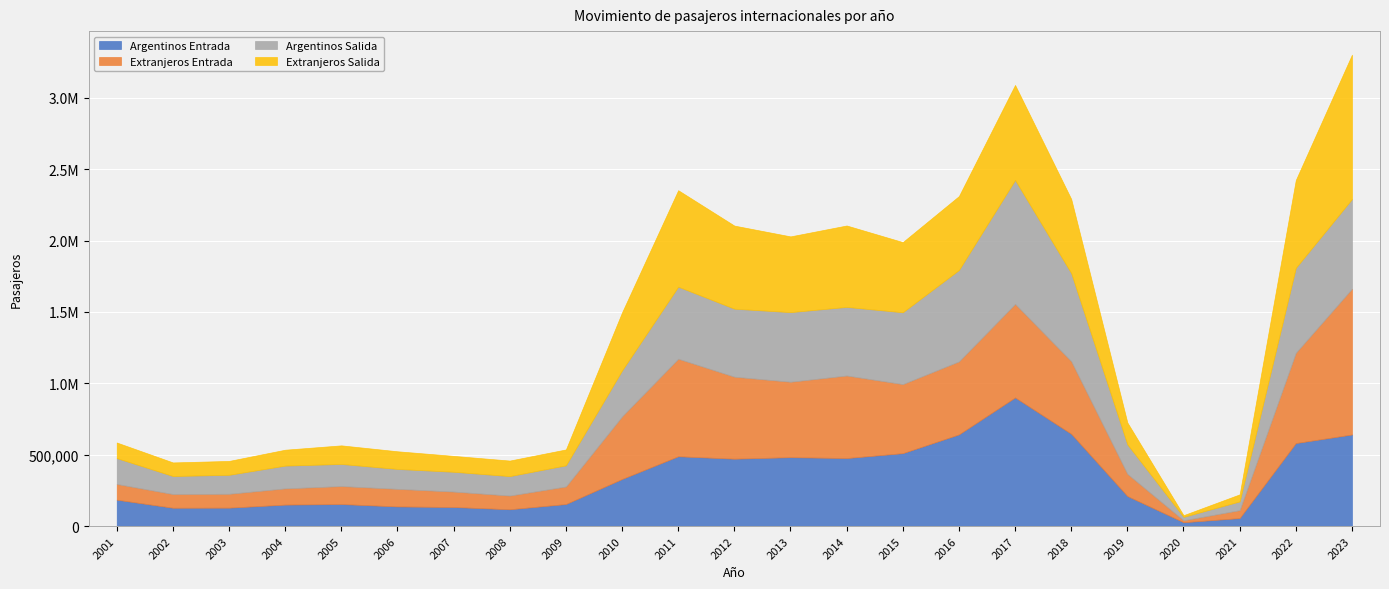

At which category does Argentinos Entrada reach its first local peak?

2005